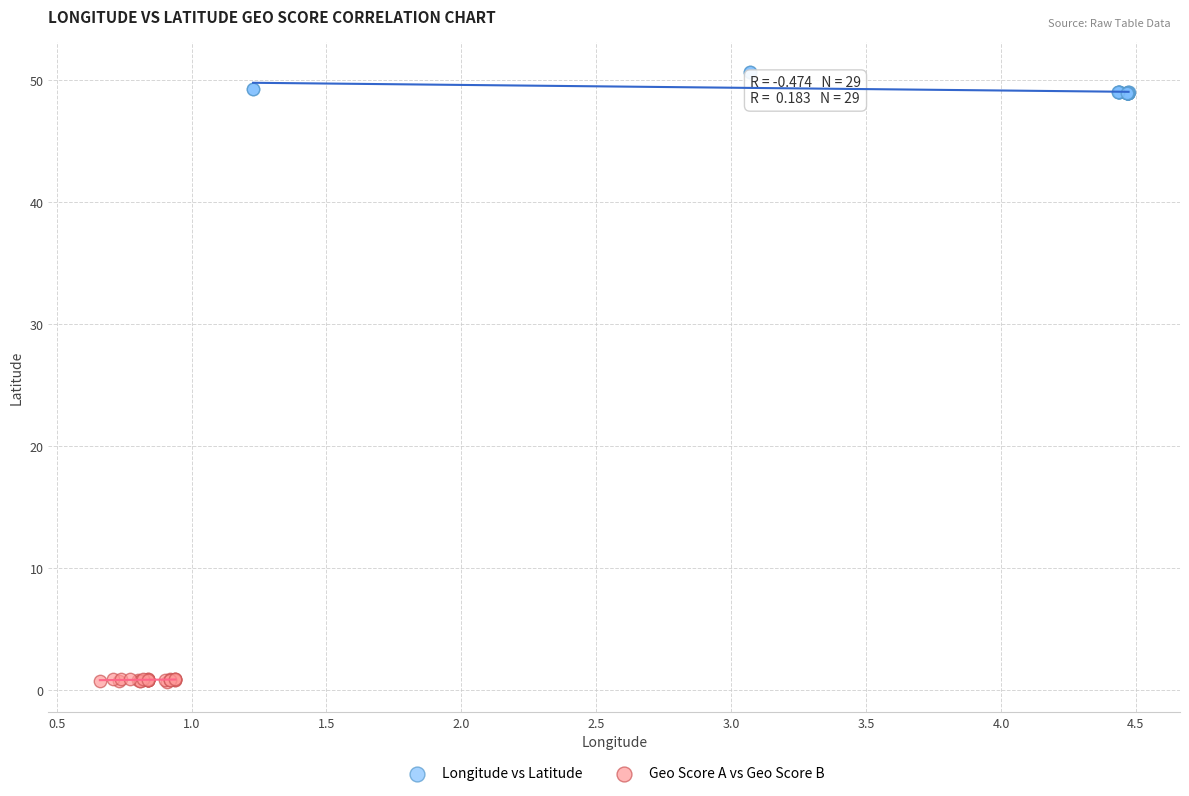

Which series reaches the minimum Y coordinate?

Geo Score A vs Geo Score B